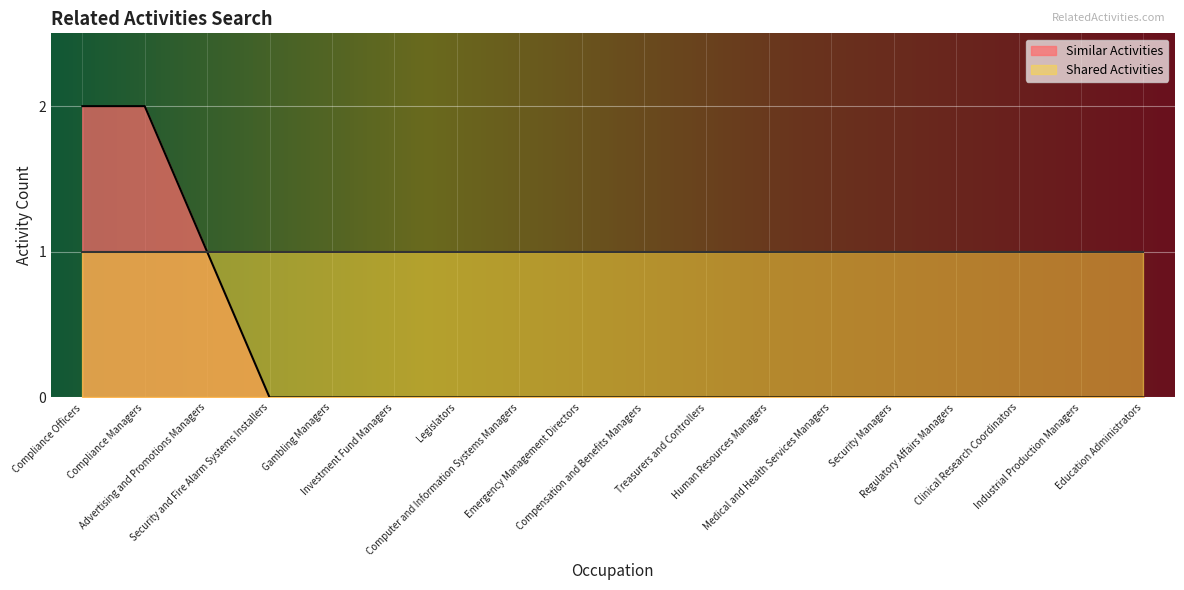

Reading left to right, extract all data points from this chart.

Compliance Officers=2	Compliance Managers=2	Advertising and Promotions Managers=1	Security and Fire Alarm Systems Installers=0	Gambling Managers=0	Investment Fund Managers=0	Legislators=0	Computer and Information Systems Managers=0	Emergency Management Directors=0	Compensation and Benefits Managers=0	Treasurers and Controllers=0	Human Resources Managers=0	Medical and Health Services Managers=0	Security Managers=0	Regulatory Affairs Managers=0	Clinical Research Coordinators=0	Industrial Production Managers=0	Education Administrators=0